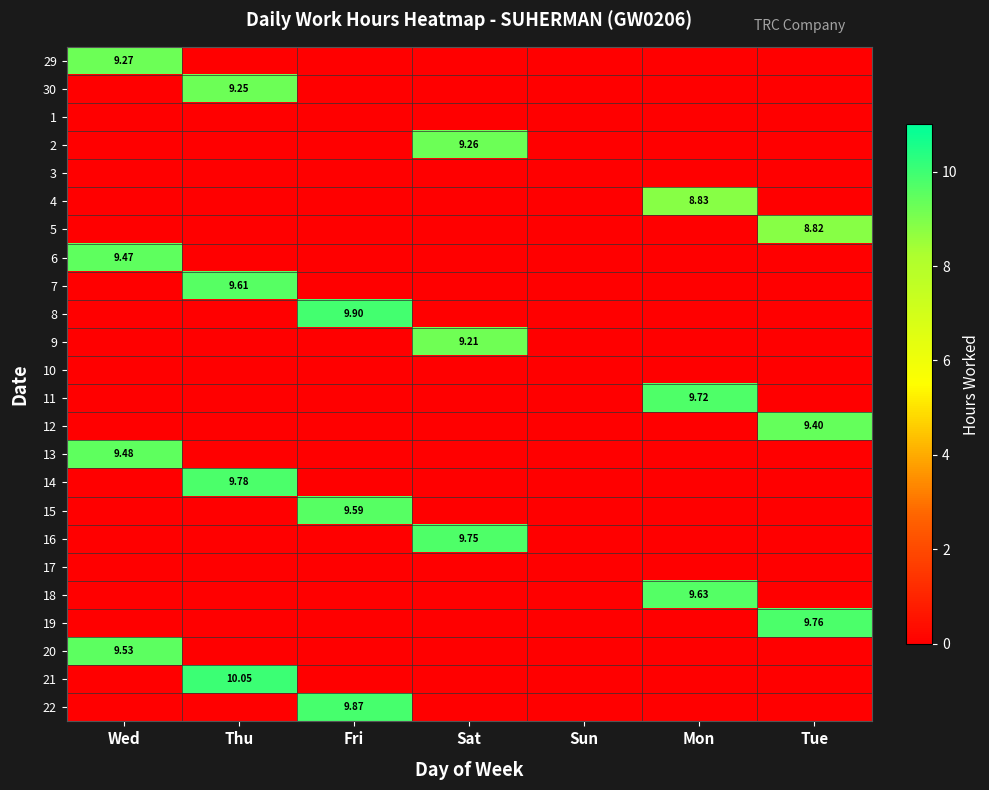

Which has a higher value, Fri or Thu?

Fri